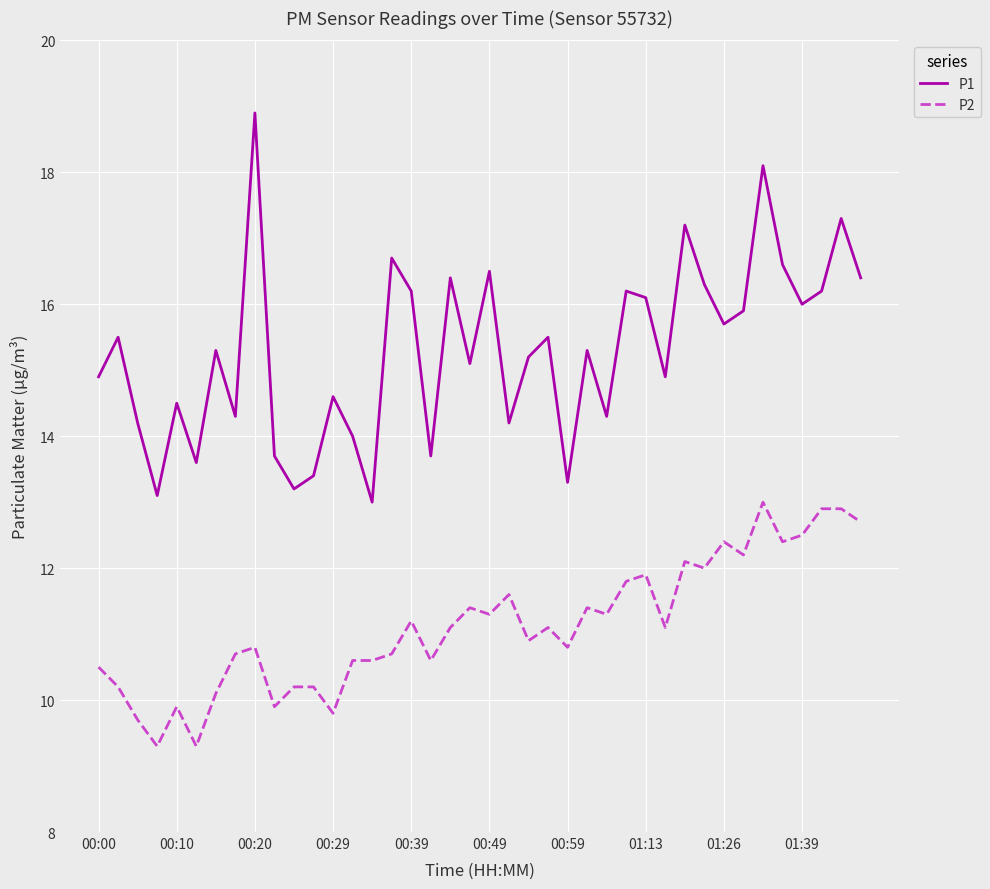

Which series has the largest range (max minus min)?

P1